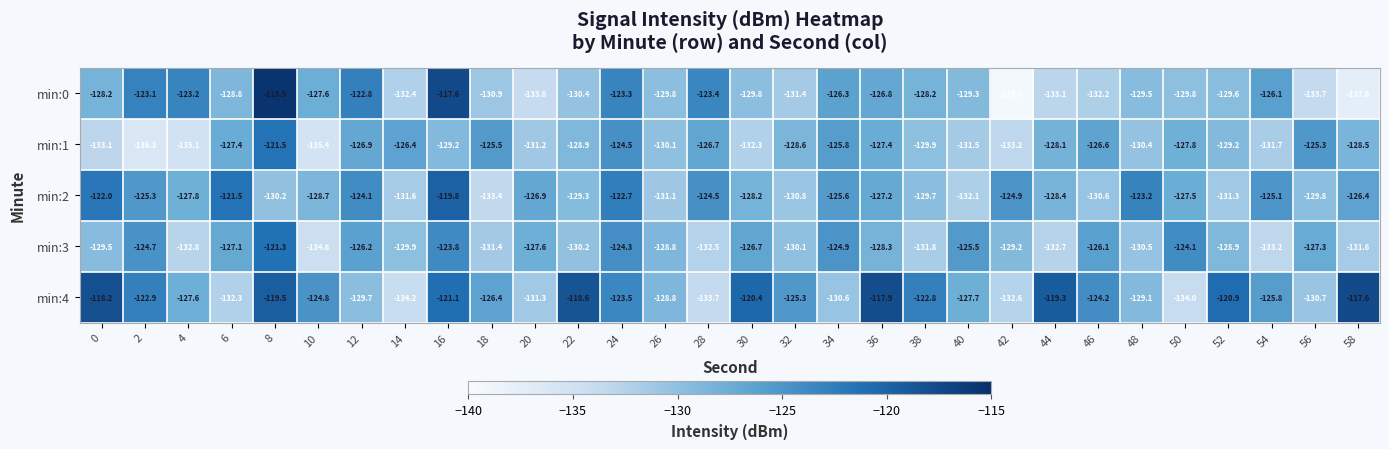

At which label is min:4 closest to -125?

10